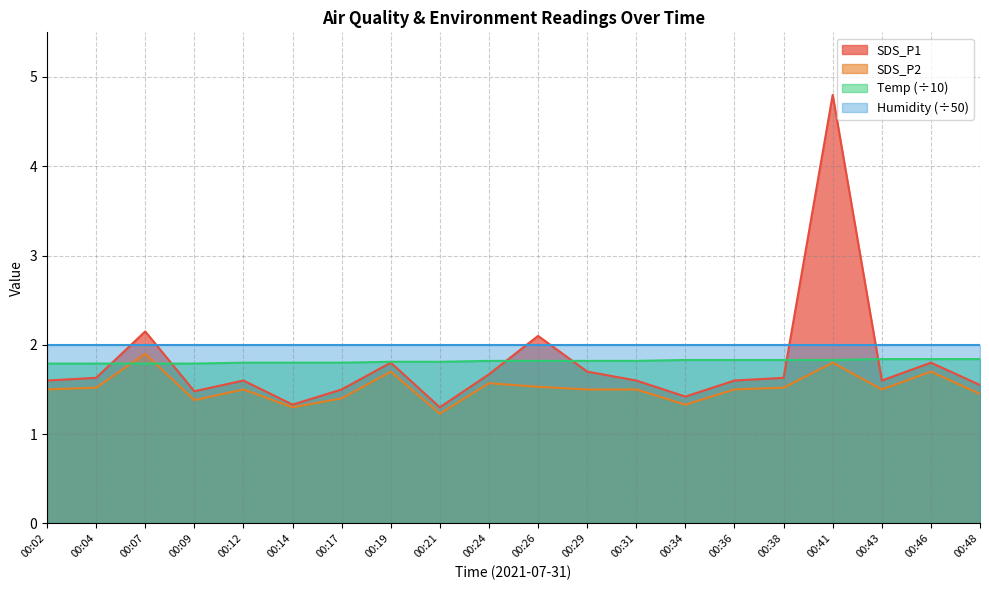

List the labels in order of SDS_P2 value, largest first.

00:07, 00:41, 00:19, 00:46, 00:24, 00:26, 00:04, 00:38, 00:02, 00:12, 00:29, 00:31, 00:36, 00:43, 00:48, 00:17, 00:09, 00:34, 00:14, 00:21